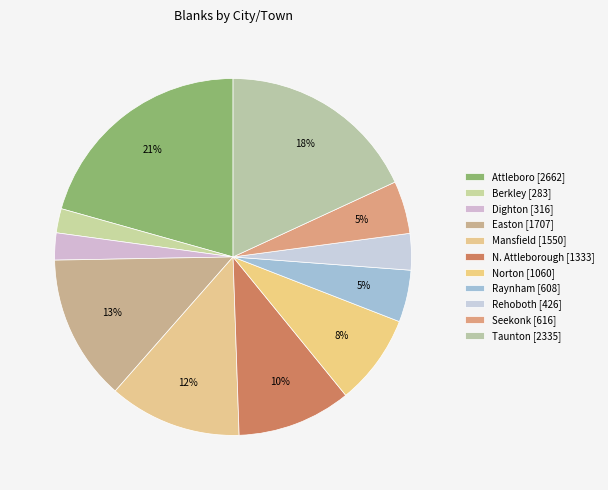

What portion of the pie excludes Berkley?

97.8%